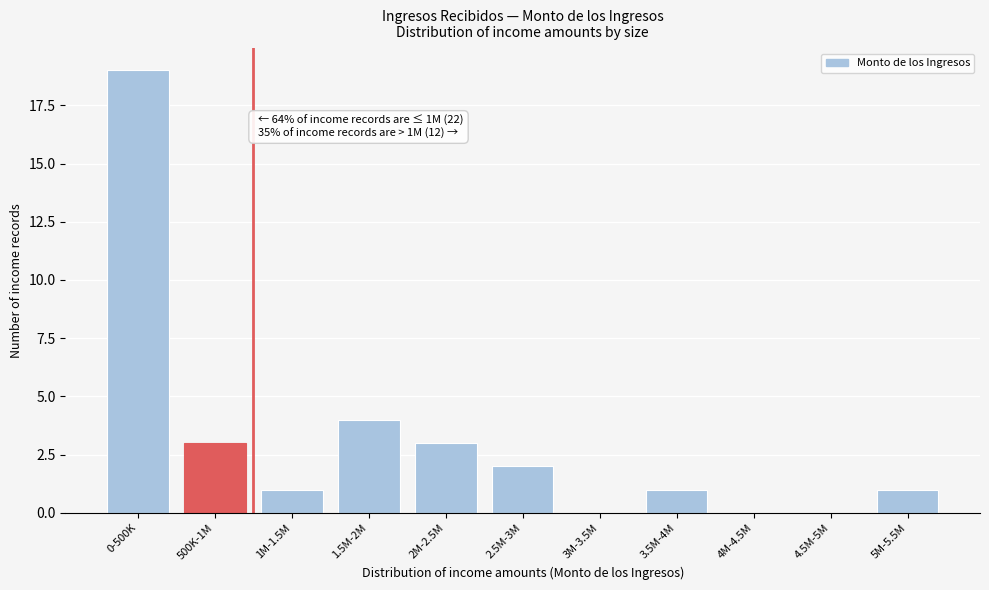

Reading right to left, what are all the values shown in this chart?

5M-5.5M=1	4.5M-5M=0	4M-4.5M=0	3.5M-4M=1	3M-3.5M=0	2.5M-3M=2	2M-2.5M=3	1.5M-2M=4	1M-1.5M=1	500K-1M=3	0-500K=19